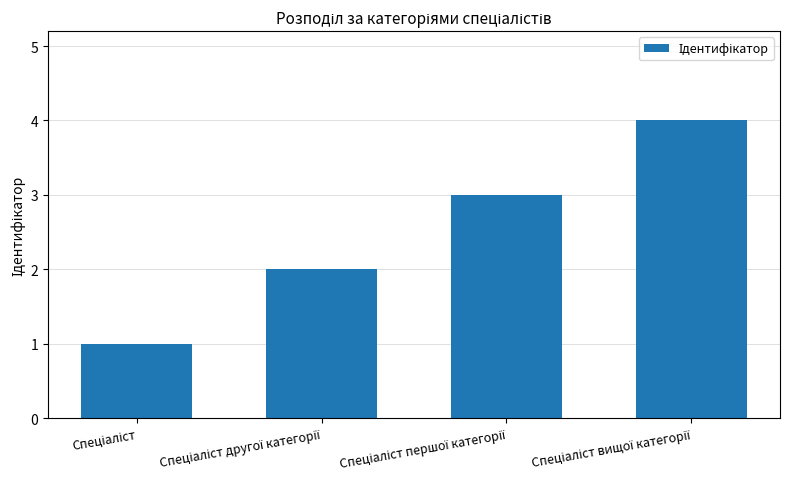

What is the difference between the maximum and minimum values?

3